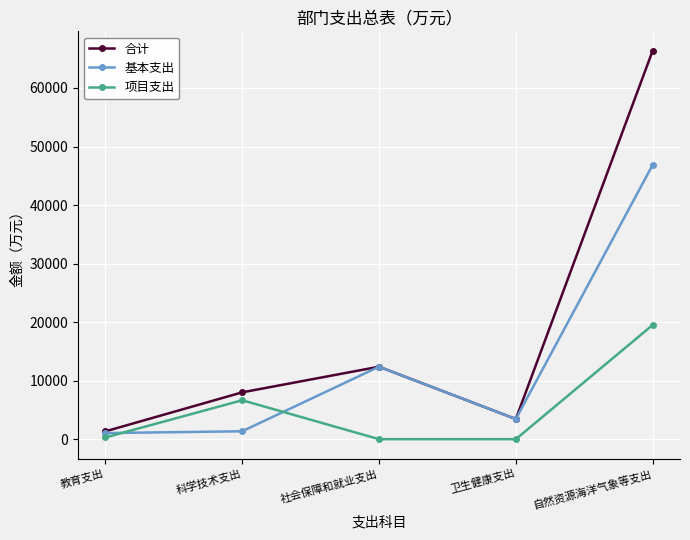

Where does the 基本支出 series first go above 3438?

社会保障和就业支出